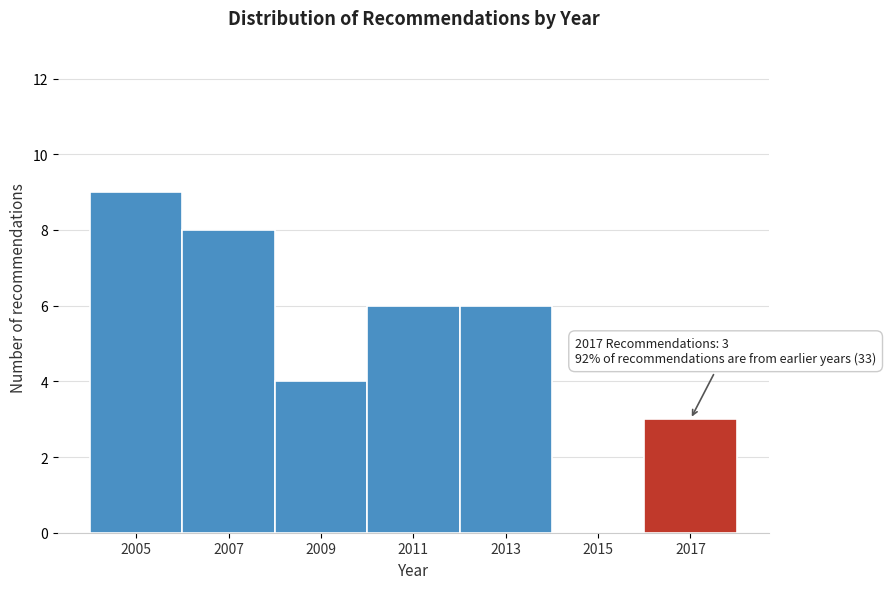

Reading left to right, what are all the values shown in this chart?

2005=9	2007=8	2009=4	2011=6	2013=6	2015=0	2017=3